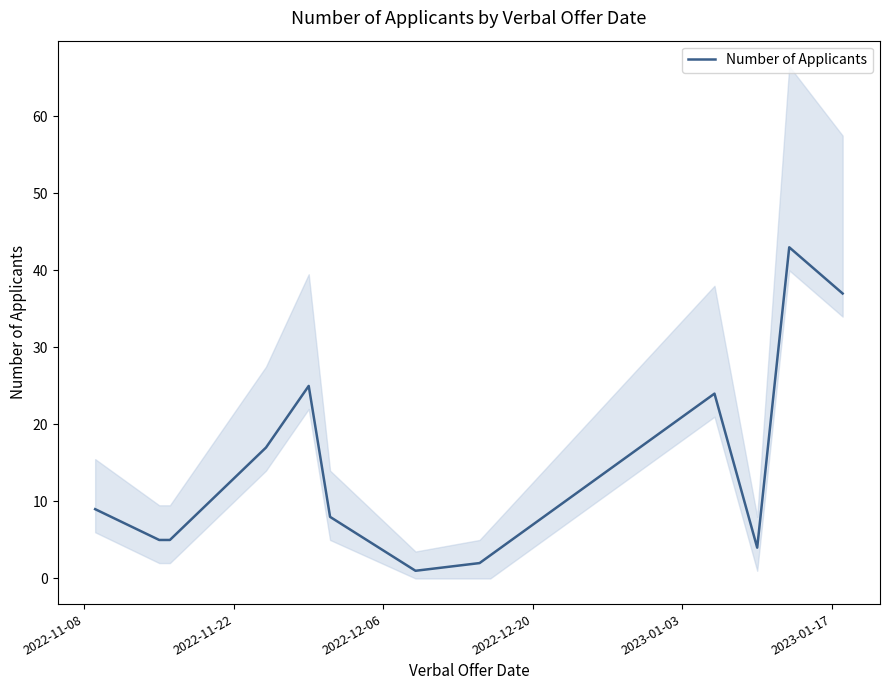

True or false: the data has more than 2 interior local peaks.

True